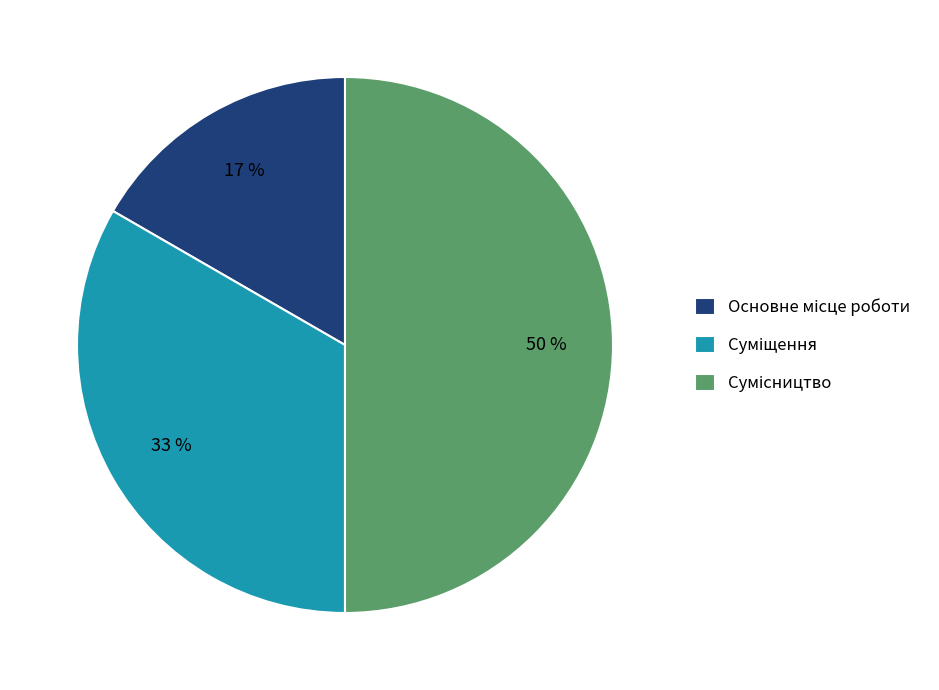

To the nearest percent, what is the average slice percentage?

33%